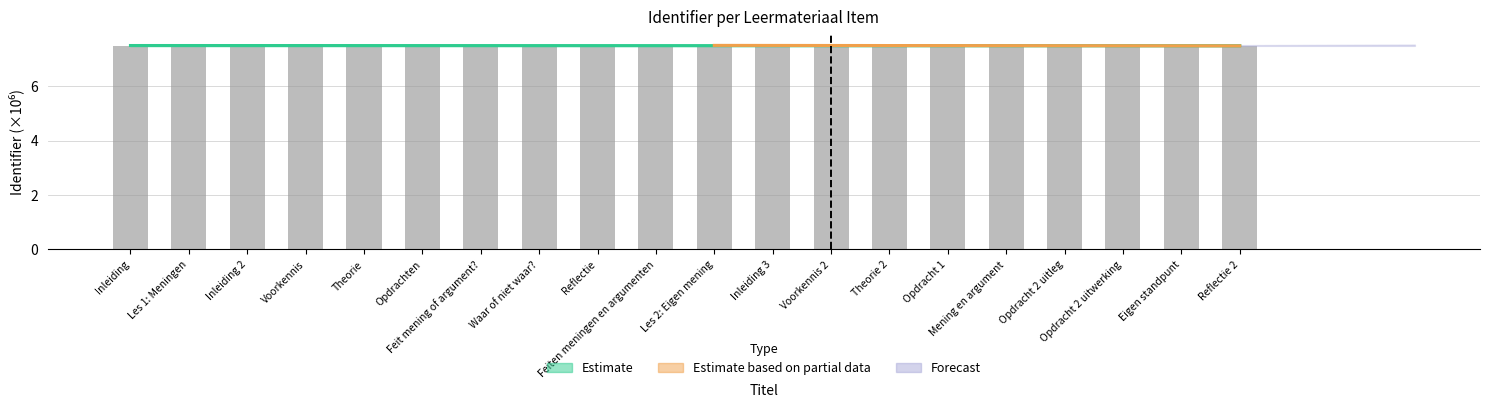

Is it true that the value at Inleiding 2 is 7.5?

True